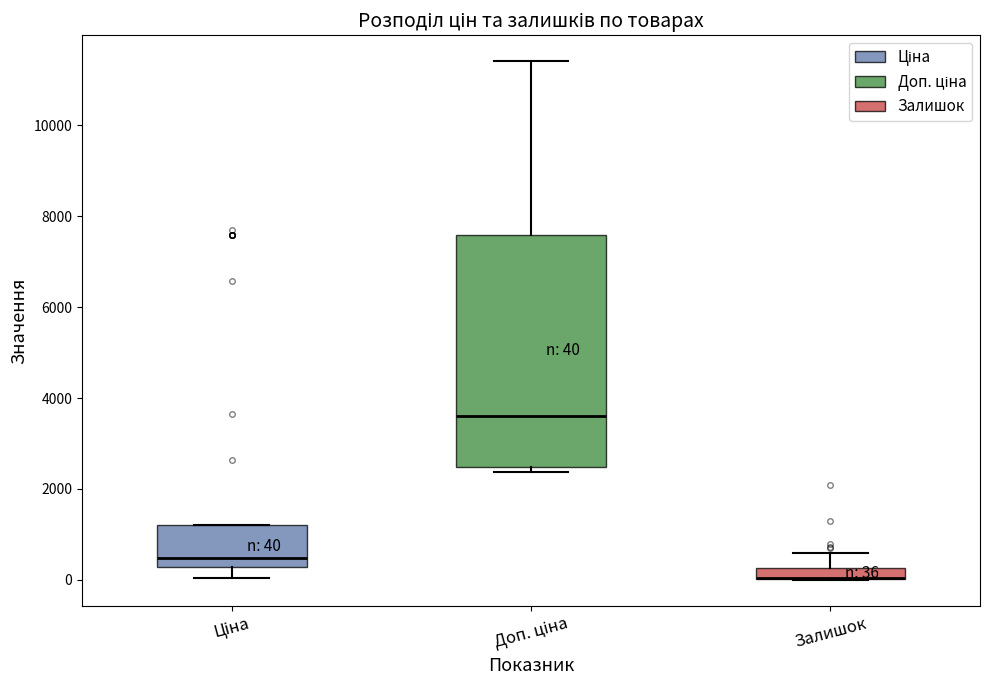

Which box is the tallest, from its lower edge to its upper edge?

Доп. ціна